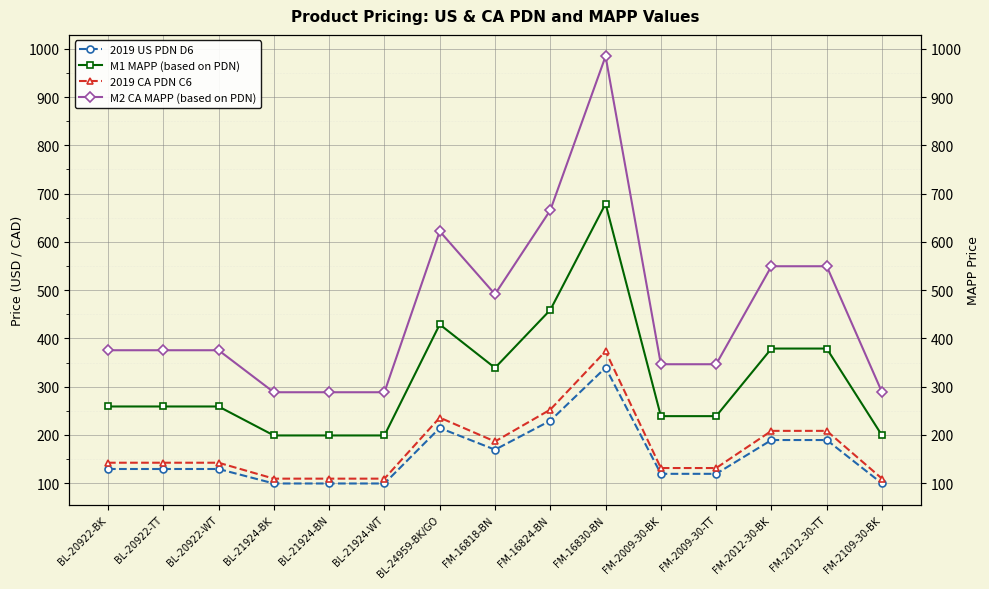

How many series are shown in this chart?

4